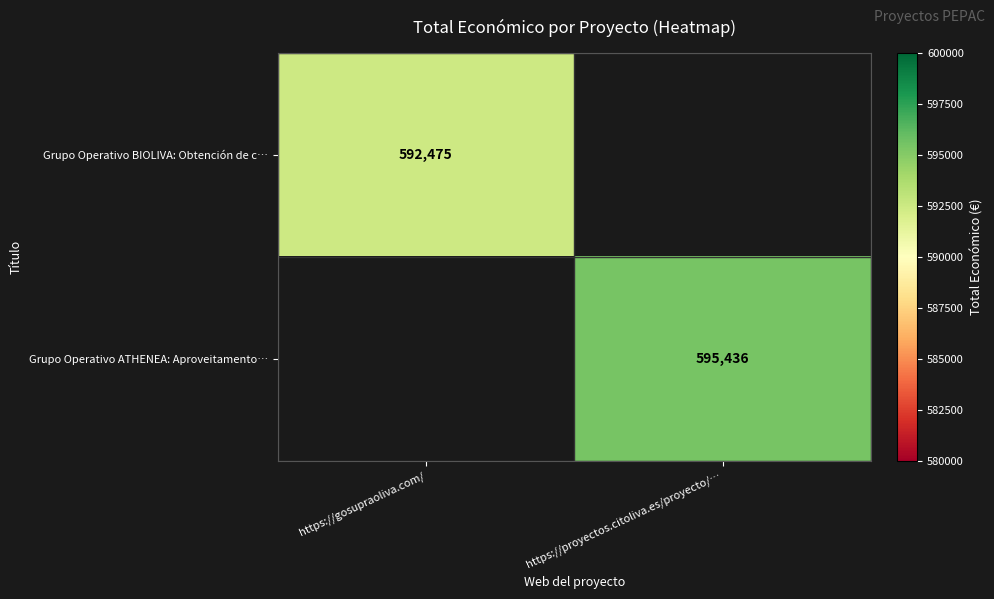

True or false: Grupo Operativo BIOLIVA: Obtención de c… has a value of 320893 at https://gosupraoliva.com/.

False